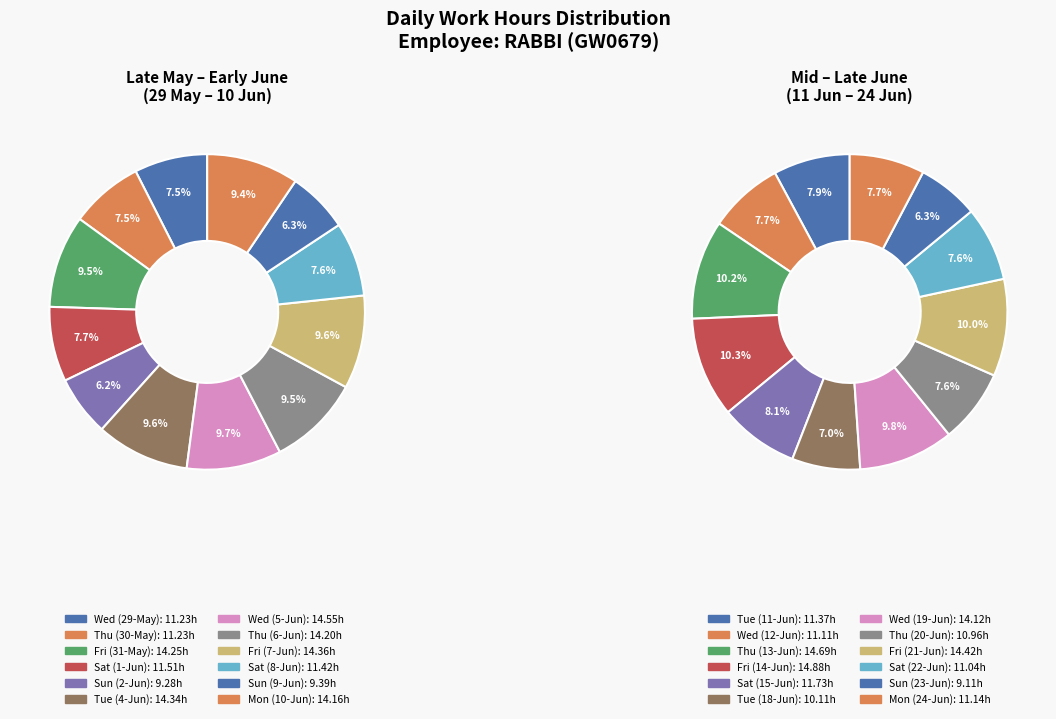

Is it true that Sun (9-Jun) is 11% of the pie?

False